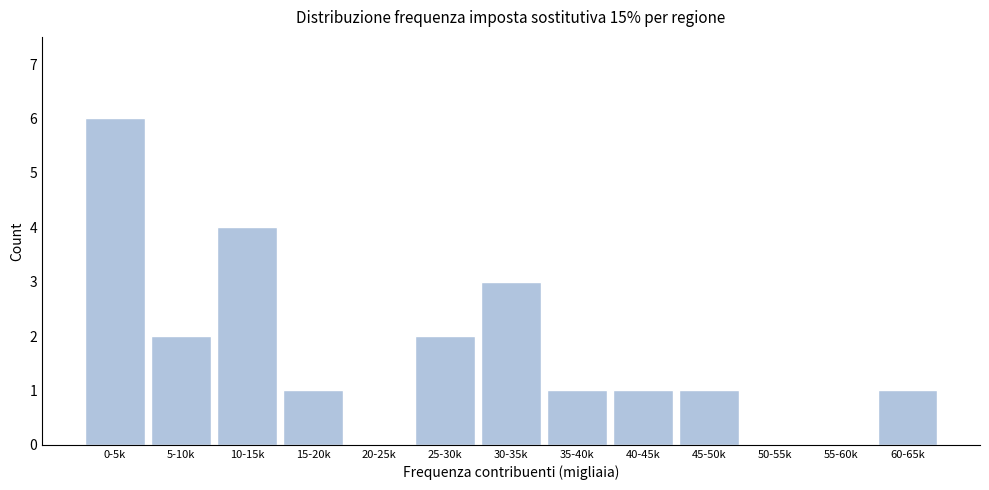

Reading left to right, what are all the values shown in this chart?

0-5k=6	5-10k=2	10-15k=4	15-20k=1	20-25k=0	25-30k=2	30-35k=3	35-40k=1	40-45k=1	45-50k=1	50-55k=0	55-60k=0	60-65k=1